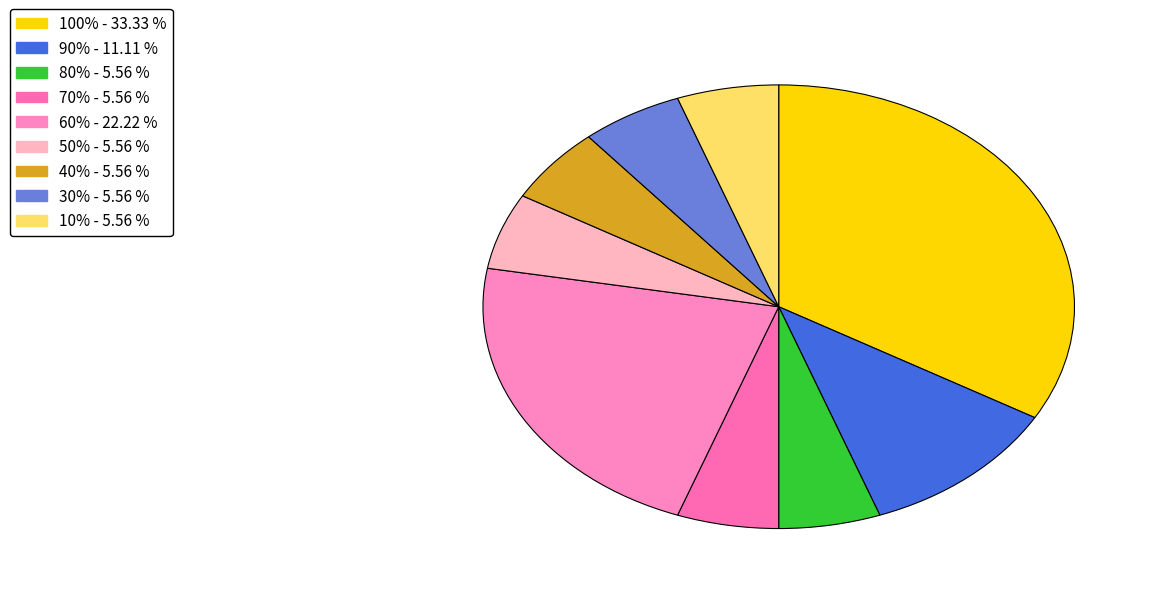

To the nearest percent, what is the average slice percentage?

11%